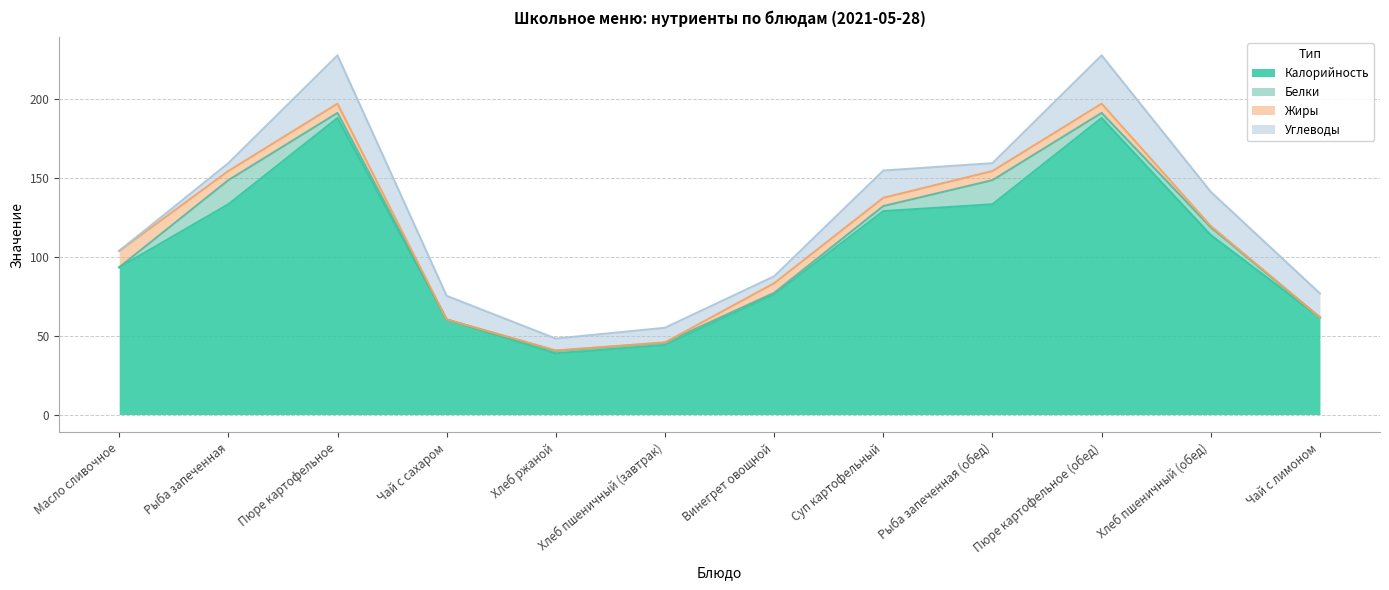

Is it true that Белки equals 0.5 at Хлеб ржаной?

False